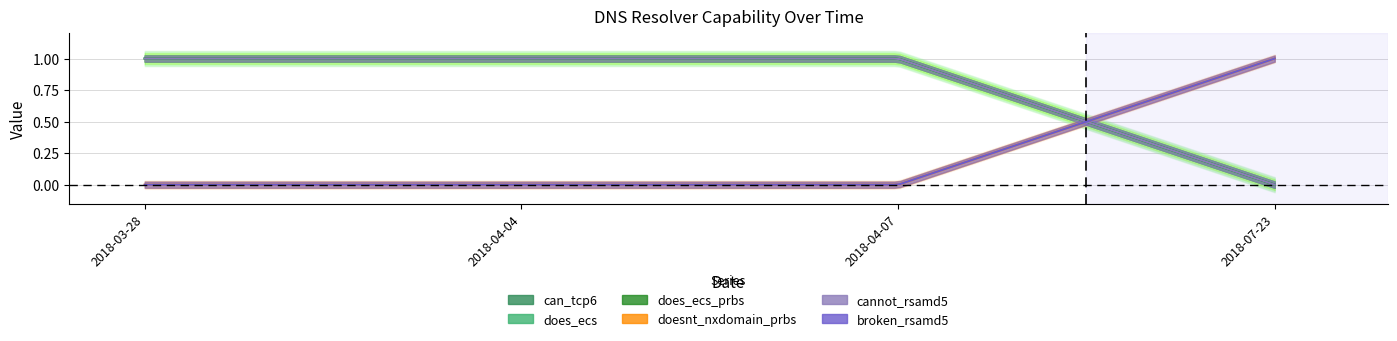

True or false: does_ecs_prbs and does_ecs cross at least once.

False